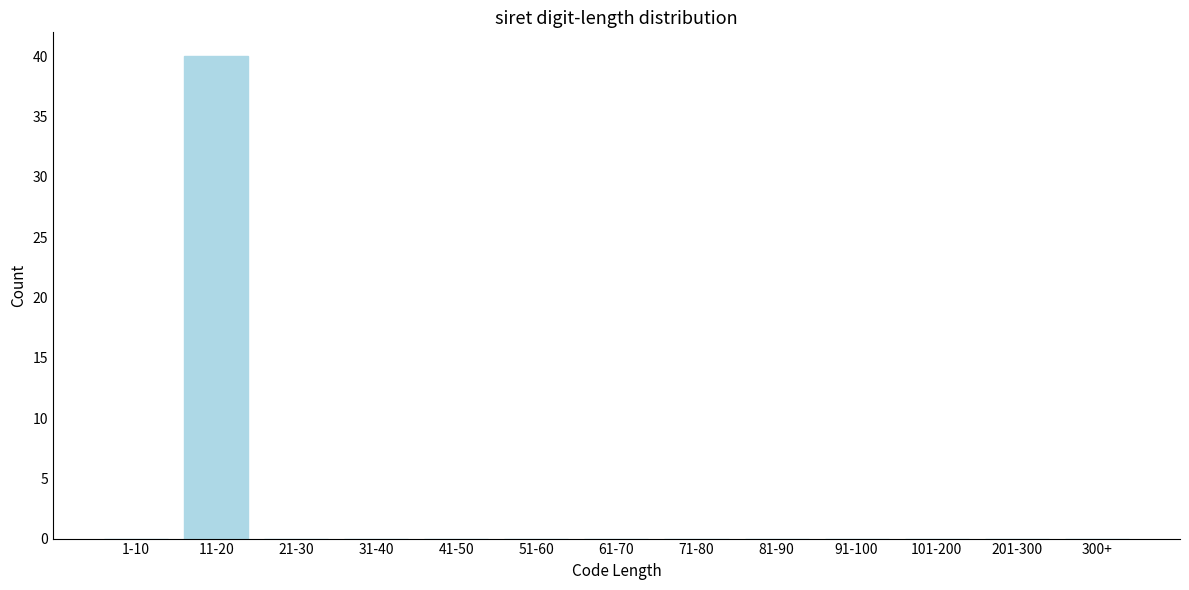

Reading left to right, what are all the values shown in this chart?

1-10=0	11-20=40	21-30=0	31-40=0	41-50=0	51-60=0	61-70=0	71-80=0	81-90=0	91-100=0	101-200=0	201-300=0	300+=0